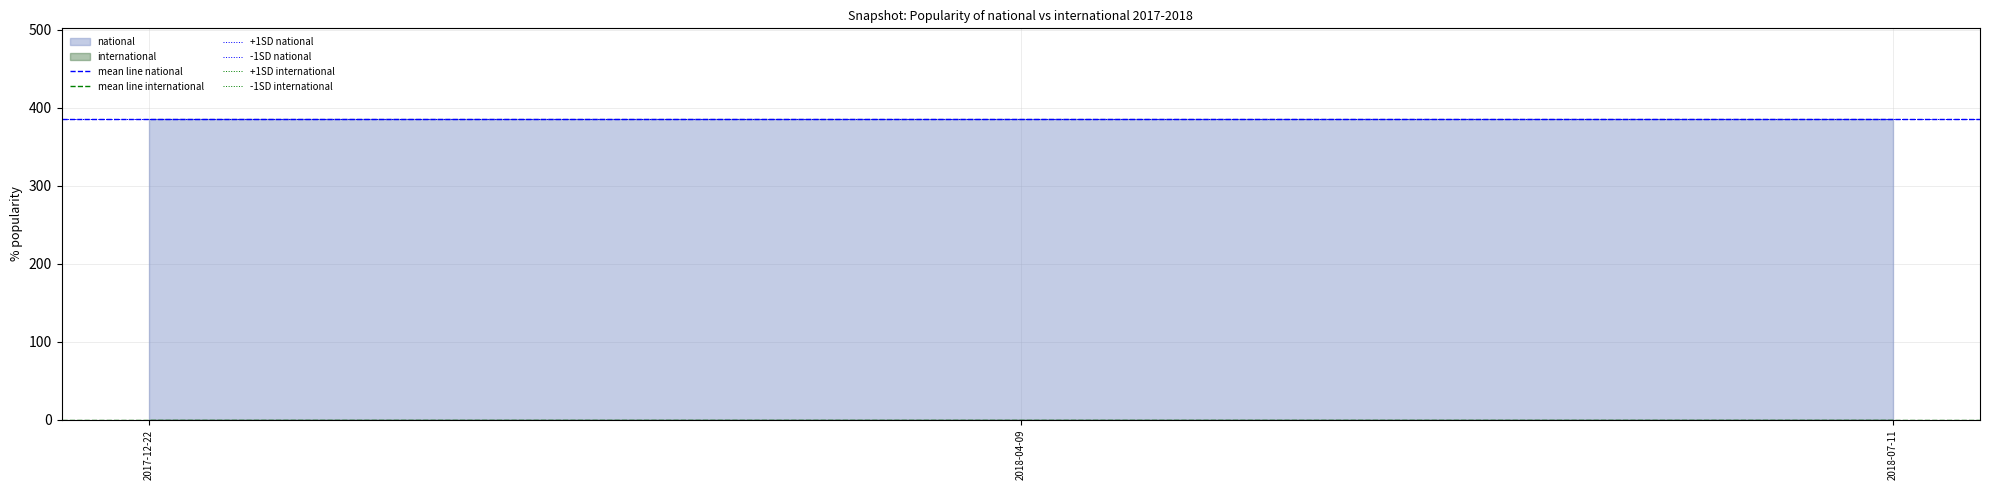

At which category is the sum across all series the highest?

2017-12-22